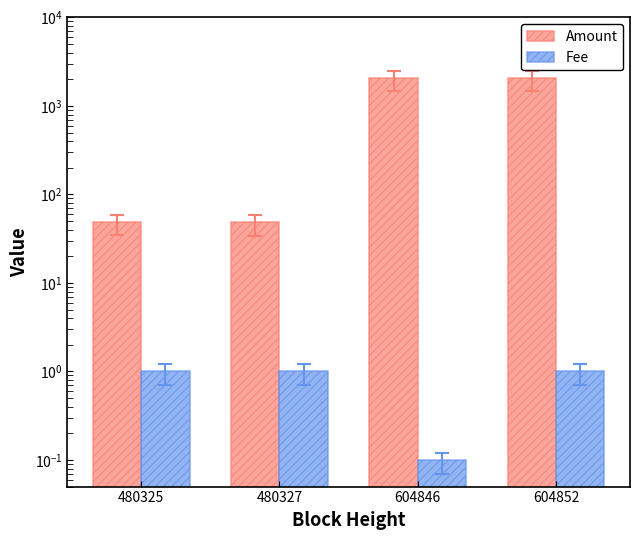

Rank the series by their maximum value, from highest to lowest.

Amount, Fee